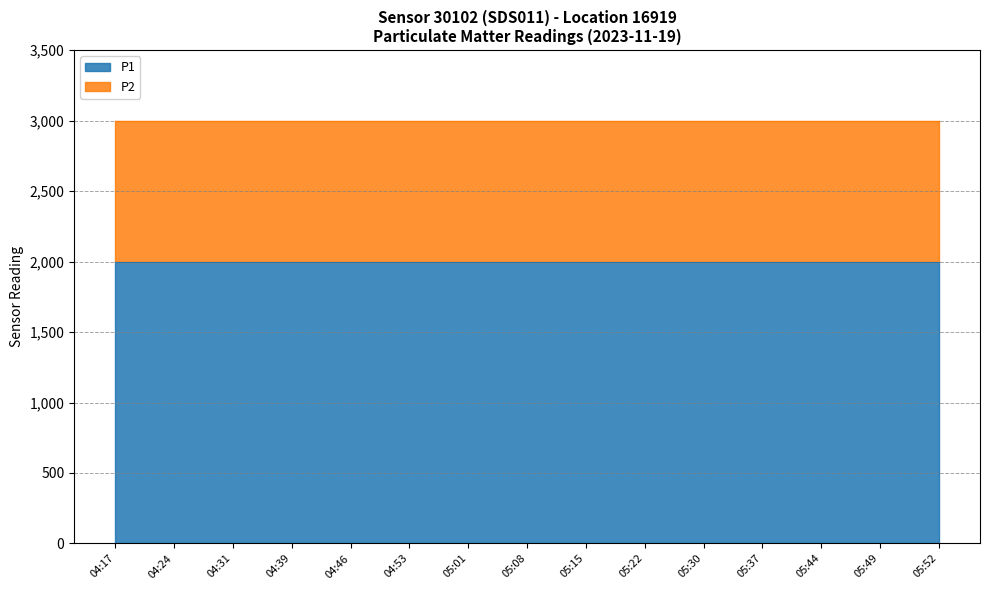

The P1 series shows 3059.3 at 04:46. True or false?

False